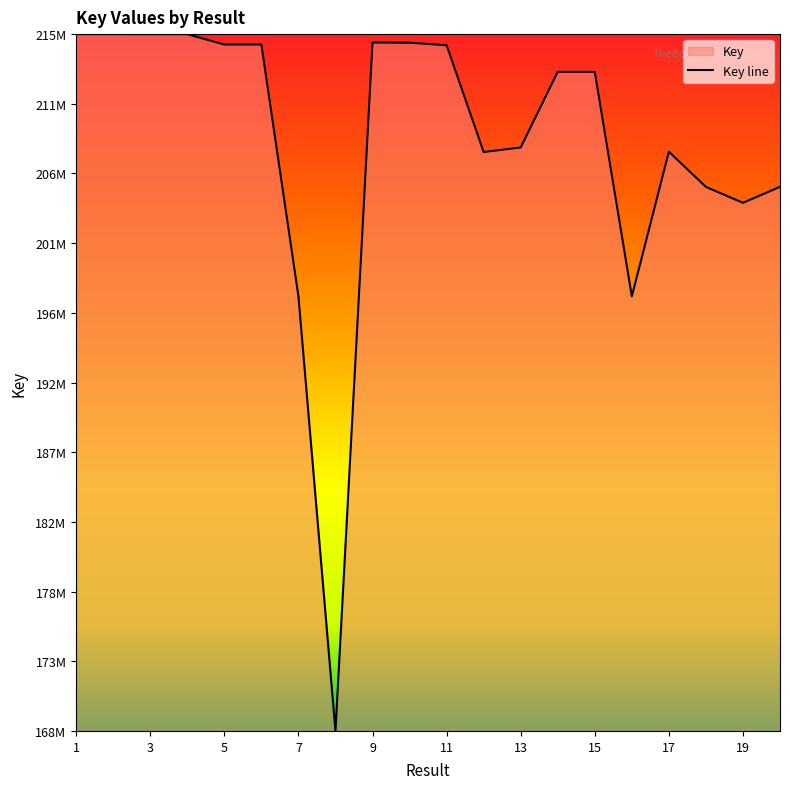

Where is the first local minimum?

3